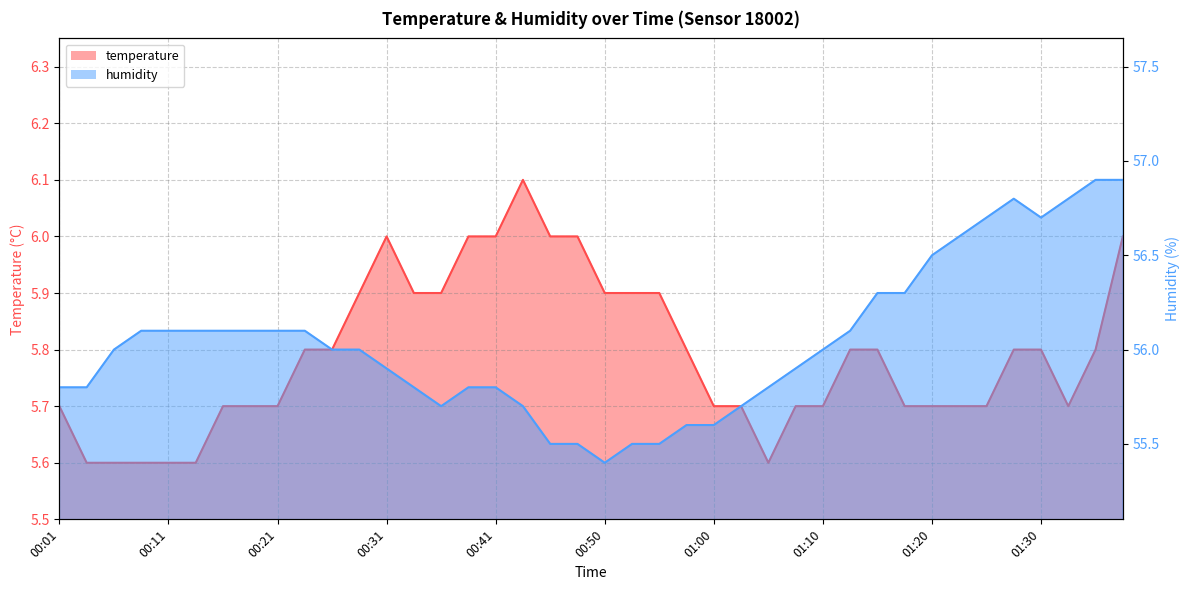

Rank the series by their maximum value, from lowest to highest.

temperature, humidity